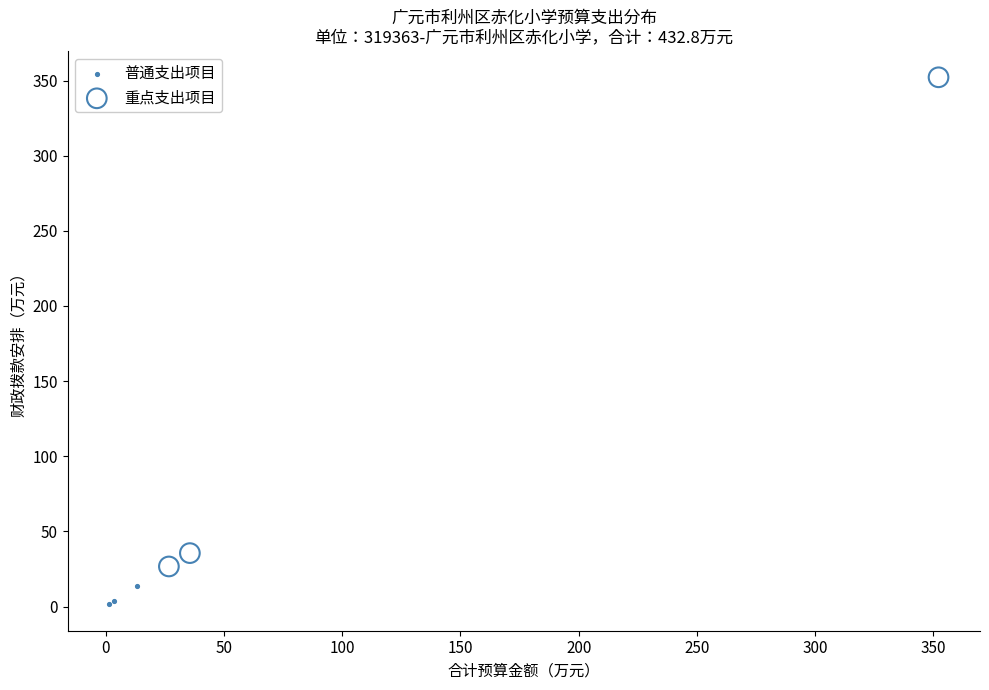

Which series reaches the maximum Y coordinate?

重点支出项目